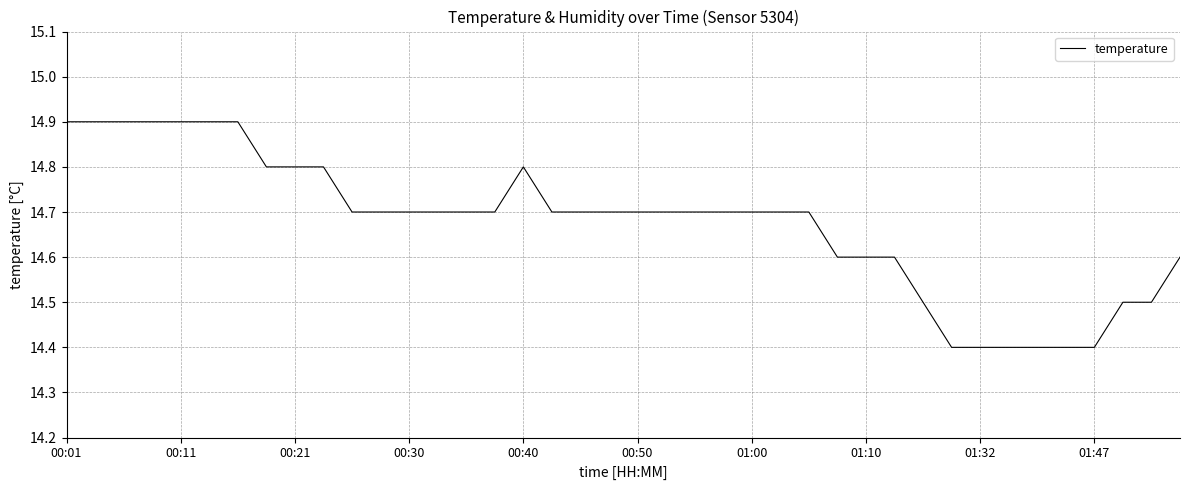

What is the difference between the maximum and minimum values?

0.5